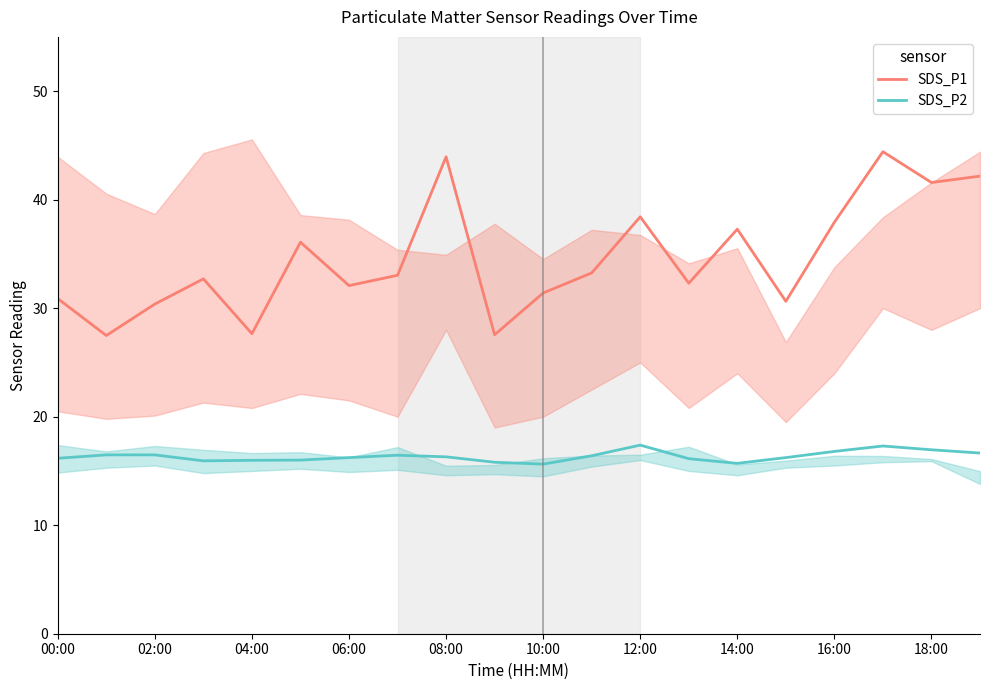

How many interior local valleys does the SDS_P1 series have?

7